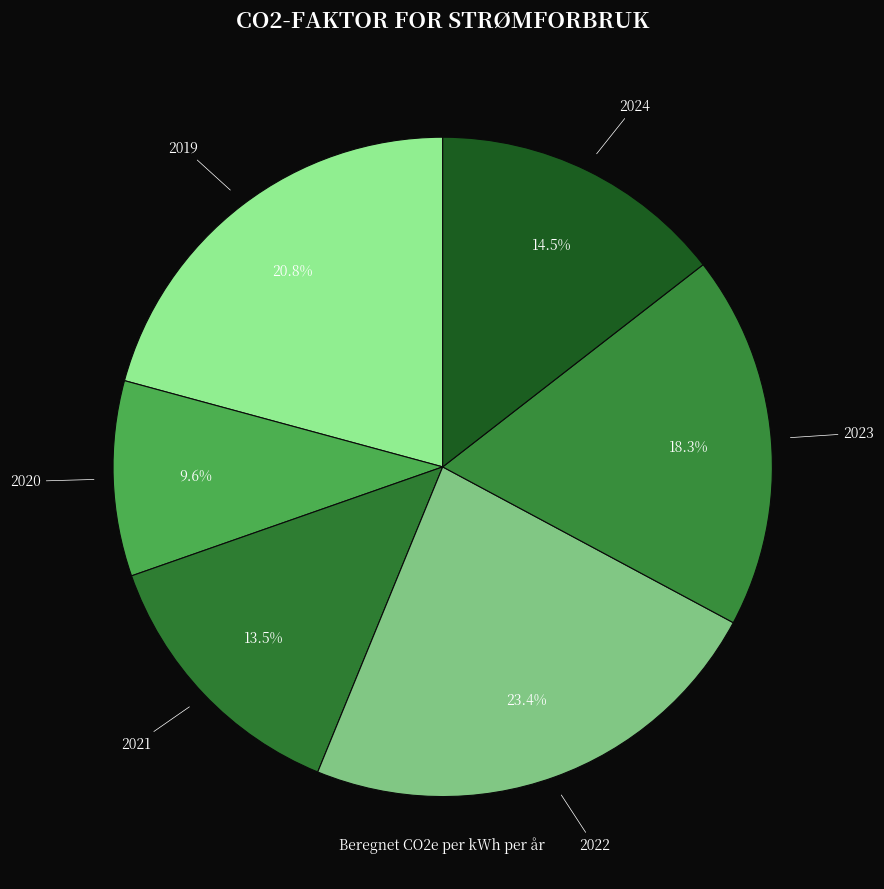

Is the sum of 2020 and 2021 greater than half?

No